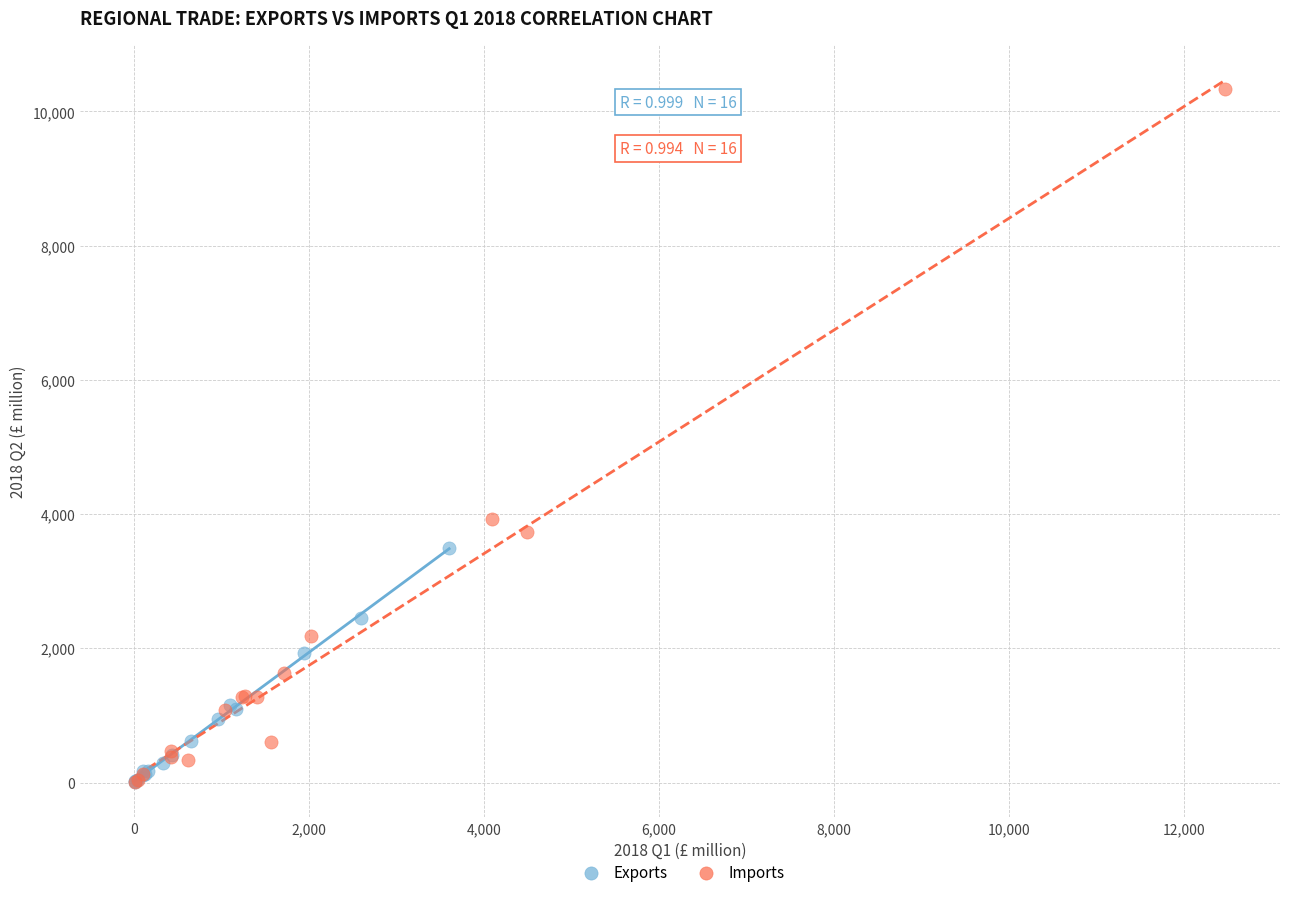

Which series contains the highest Y value?

Imports